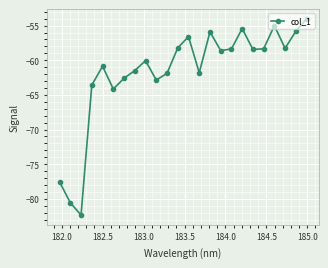

What is the smallest value displayed?

-82.3